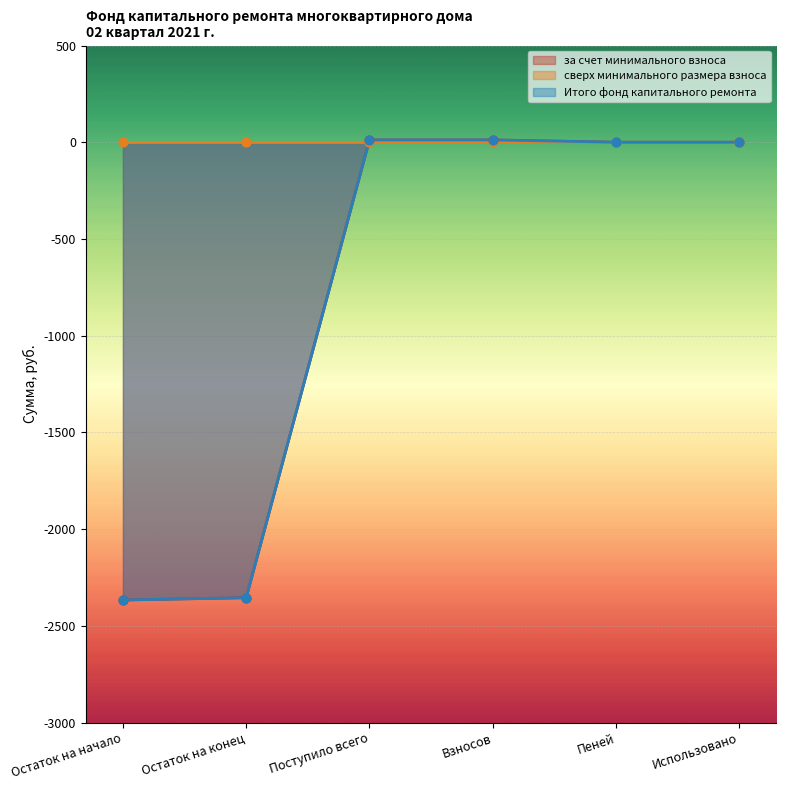

Is the value of Итого фонд капитального ремонта at Использовано greater than the value of за счет минимального взноса at Взносов?

No